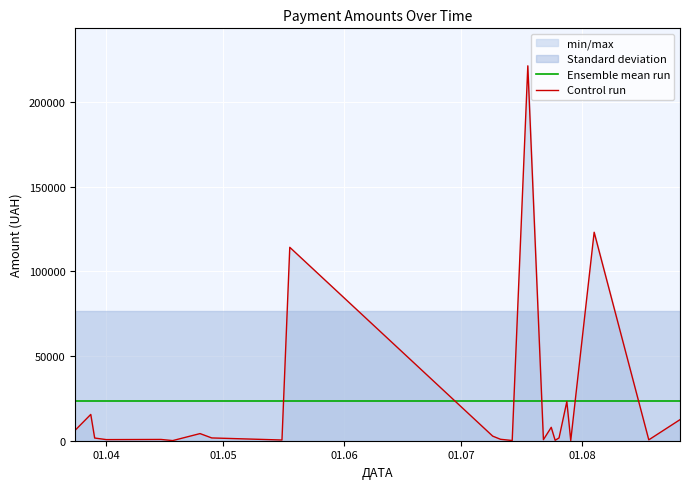

What is the maximum value for Ensemble mean run?

23498.6